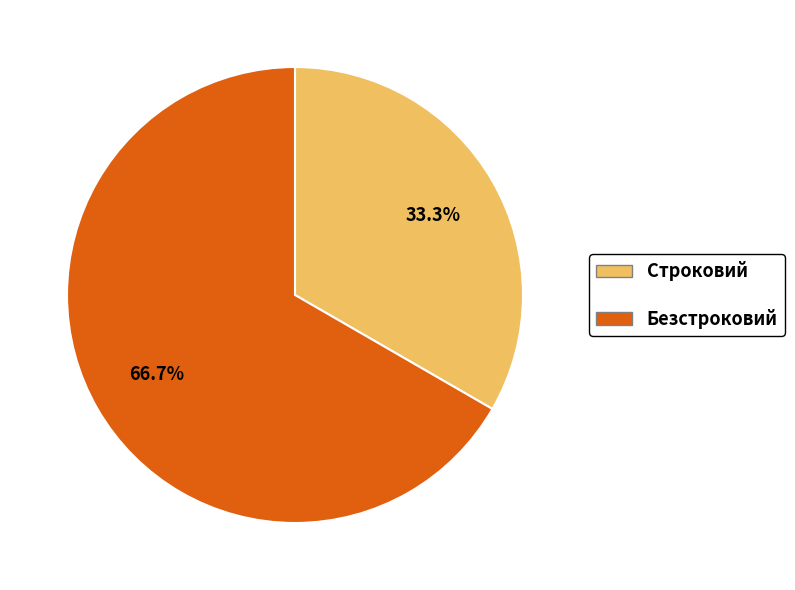

Is it true that Строковий is 40% of the pie?

False